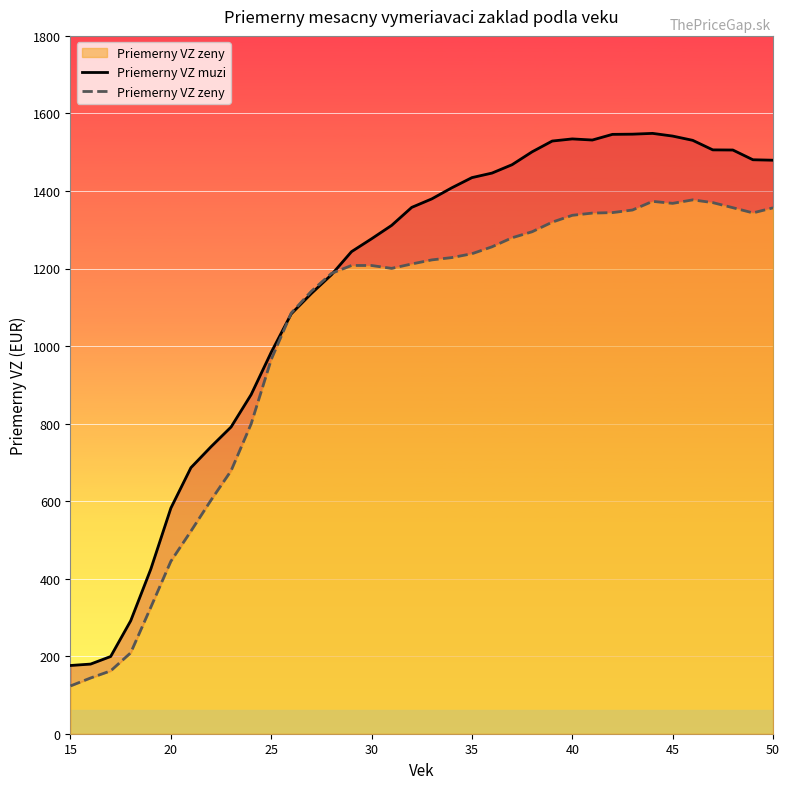

True or false: Priemerny VZ zeny and Priemerny VZ muzi intersect in this chart.

True